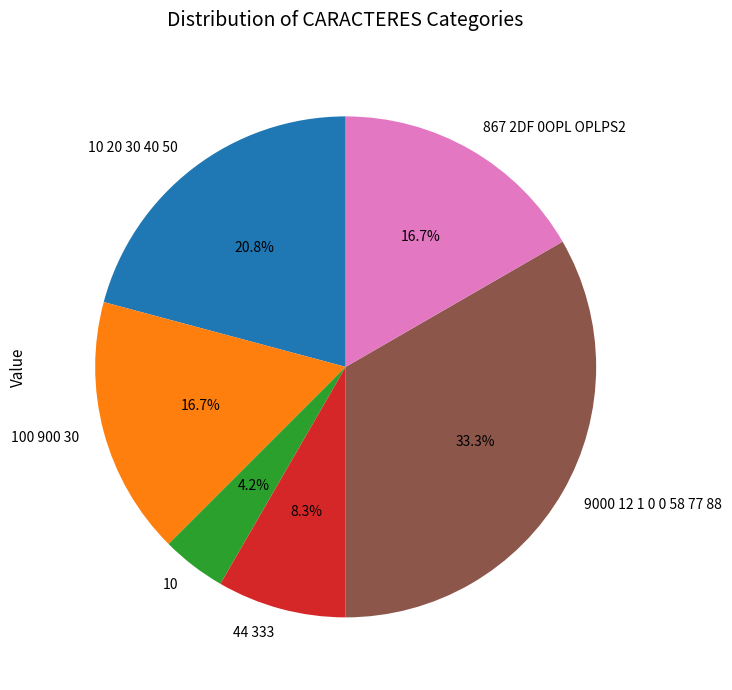

True or false: 867 2DF 0OPL OPLPS2 accounts for 17% of the total.

True